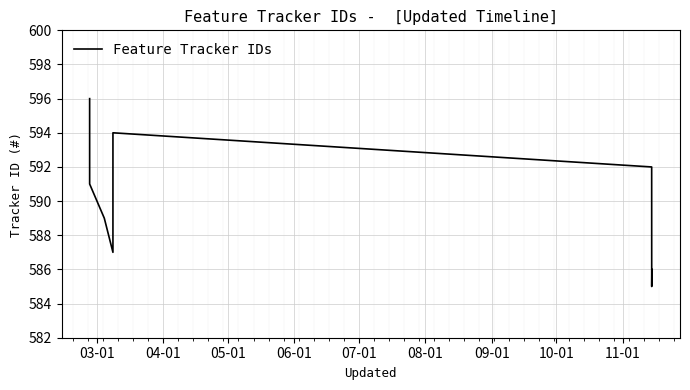

What is the greatest value displayed?

596